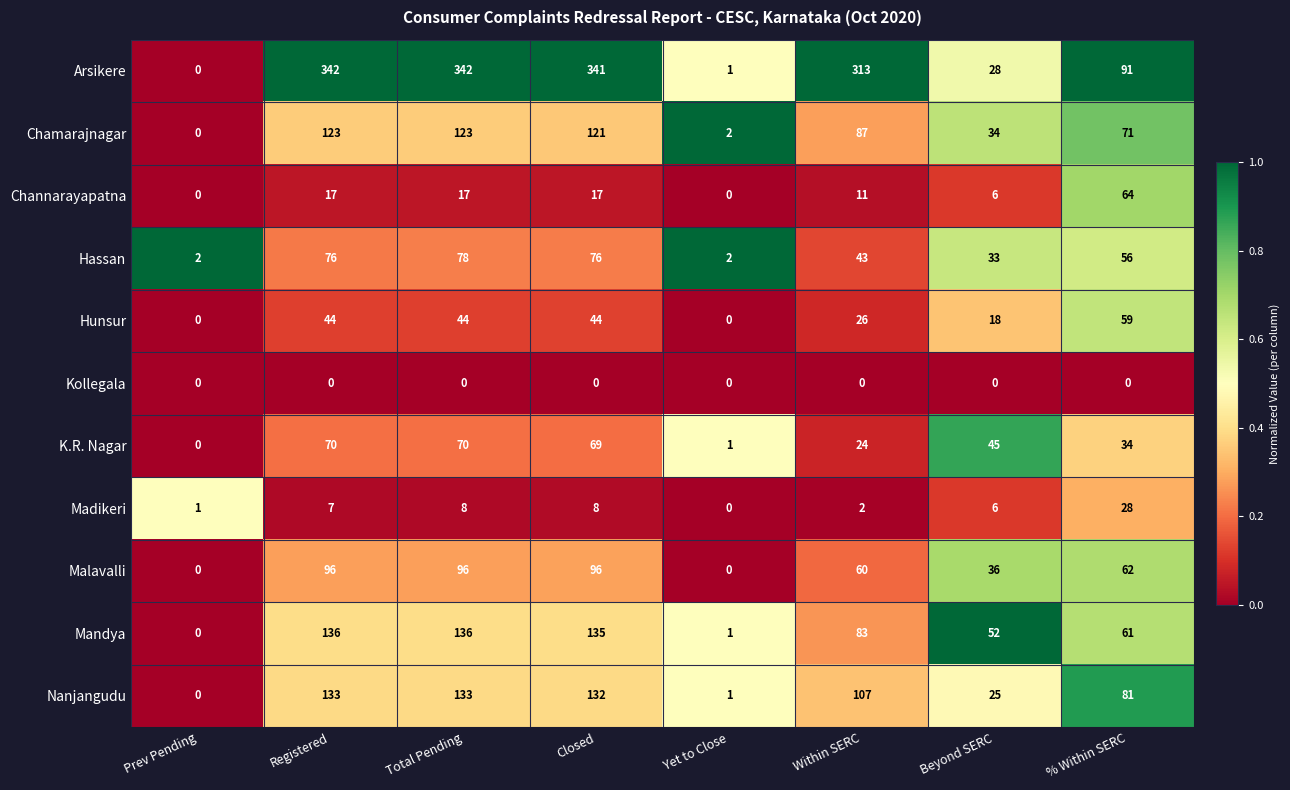

Is it true that Chamarajnagar equals 123 at Registered?

True